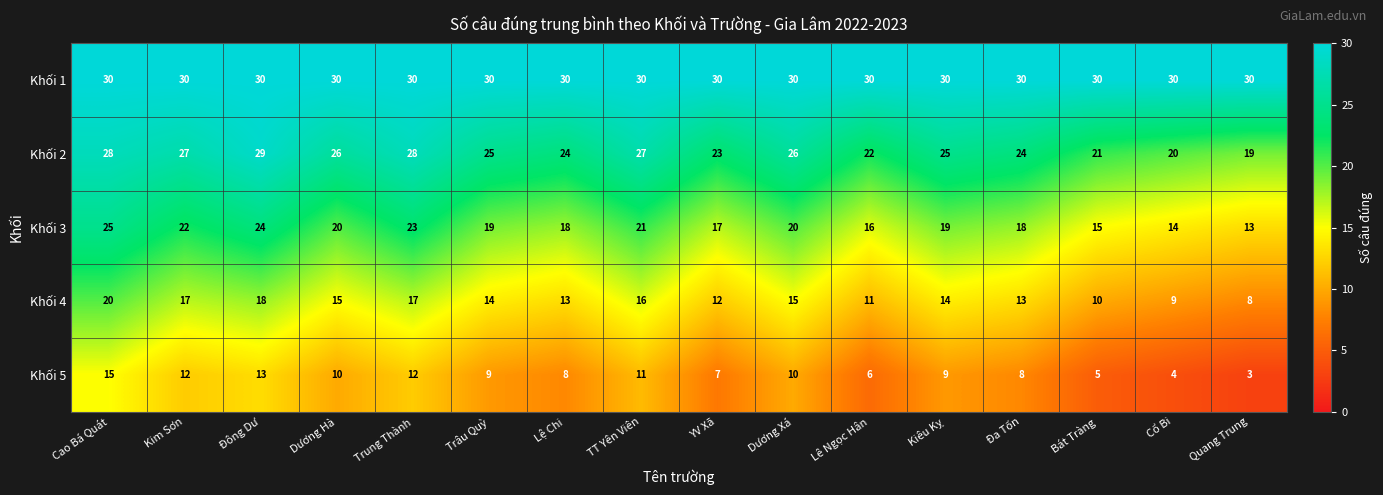

Which series has the largest total across all categories?

Khối 1